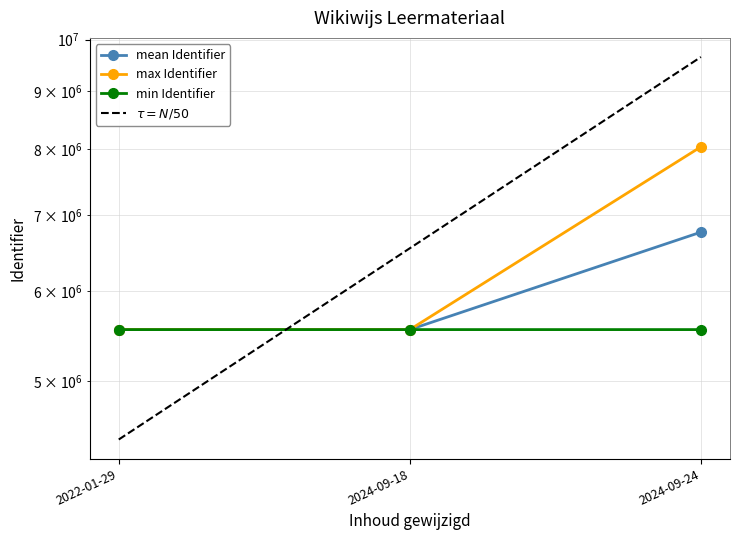

What is the sum of the $\tau = N/50$ values at 2024-09-18 and 2024-09-24?

16198304.4